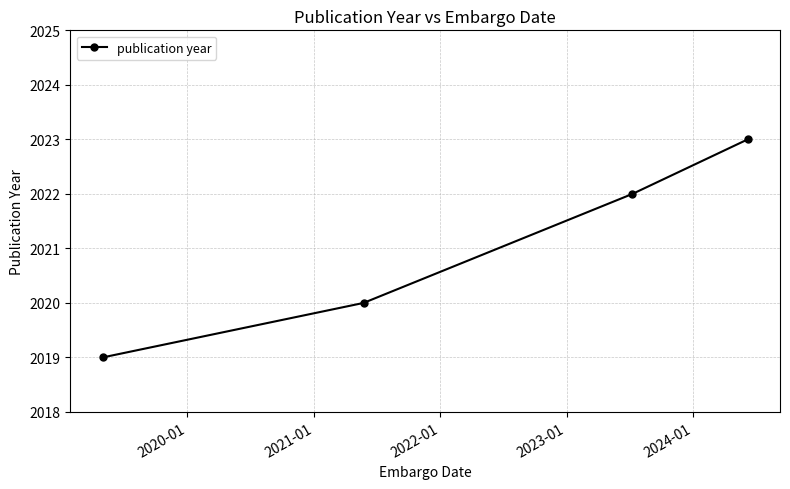

What is the value of the 2nd point from the left?

2020